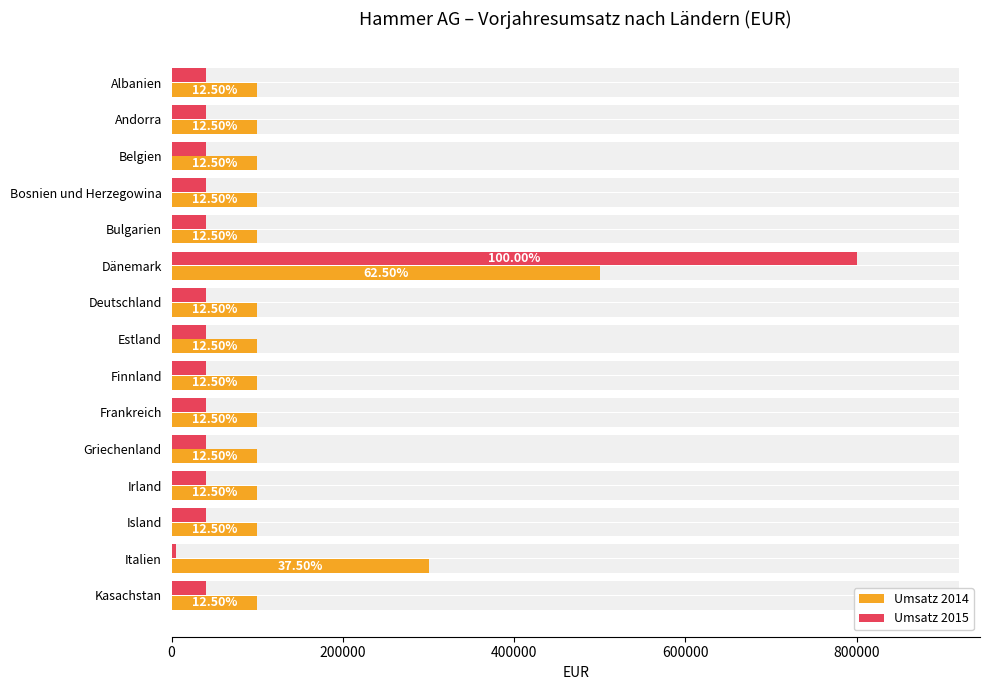

At how many categories does at least one series exceed 646156?

1